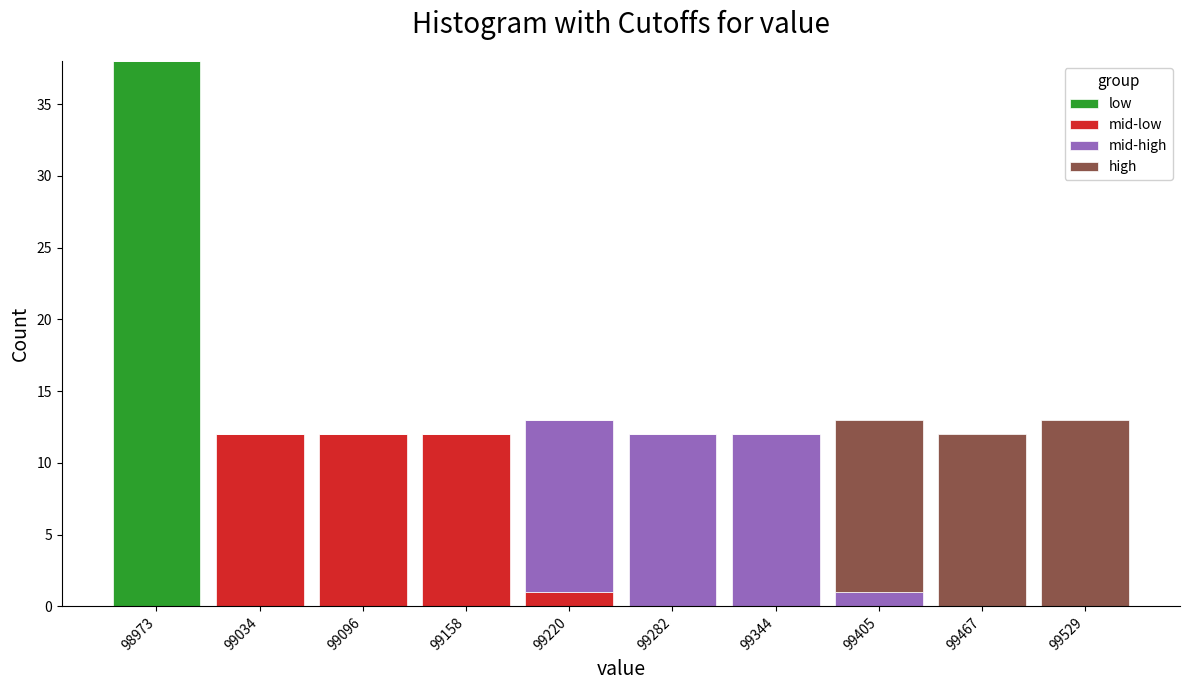

Reading left to right, transcribe this chart: for each stacked bar, give the range it covers on the x-axis and its total height. Neither the bar edges nor the heights are printed on the chart, so give them approximately, as read against the axes.

98940 to 99000: 38
99000 to 99070: 12
99070 to 99130: 12
99130 to 99190: 12
99190 to 99250: 13
99250 to 99310: 12
99310 to 99370: 12
99370 to 99440: 13
99440 to 99500: 12
99500 to 99560: 13